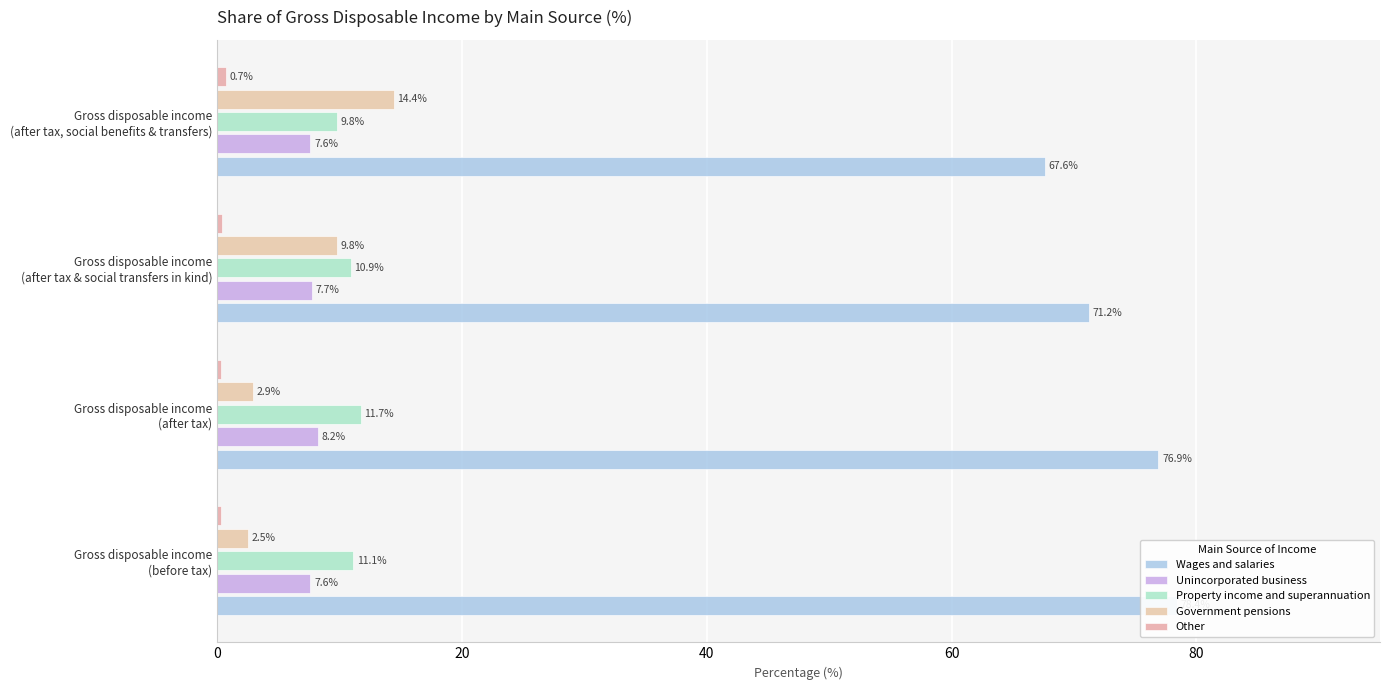

Reading left to right, transcribe all the data shown in this chart.

Wages and salaries: 78.4	76.9	71.2	67.6
Unincorporated business: 7.6	8.2	7.7	7.6
Property income and superannuation: 11.1	11.7	10.9	9.8
Government pensions: 2.5	2.9	9.8	14.4
Other: 0.3	0.3	0.4	0.7